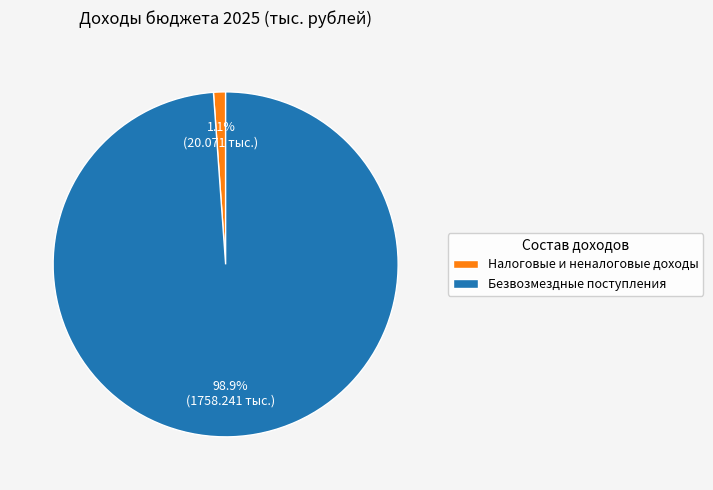

Is the sum of Безвозмездные поступления and Налоговые и неналоговые доходы greater than half?

Yes